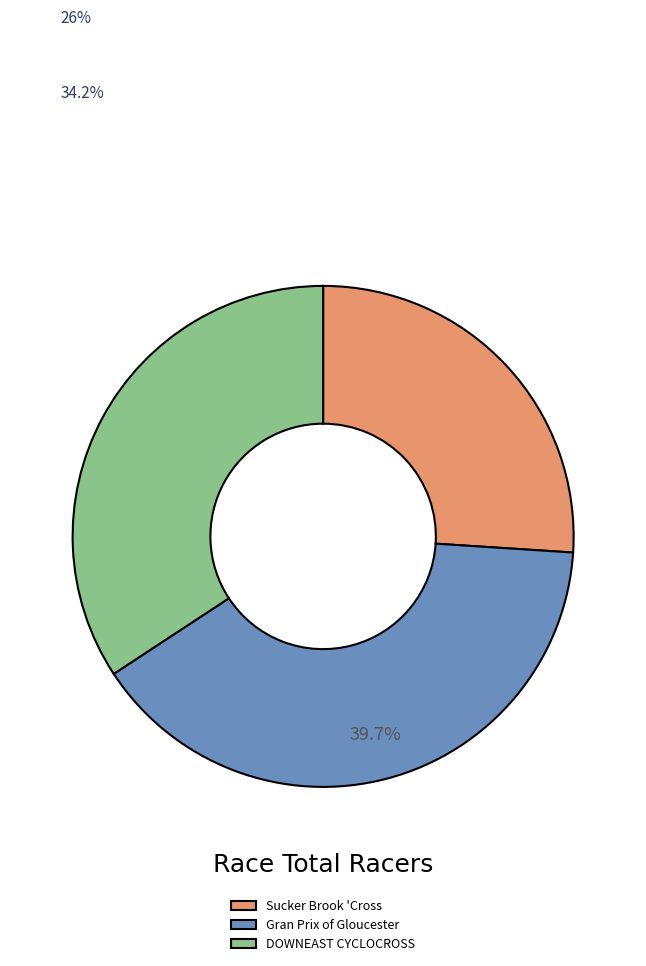

Is there a majority slice in this chart?

No